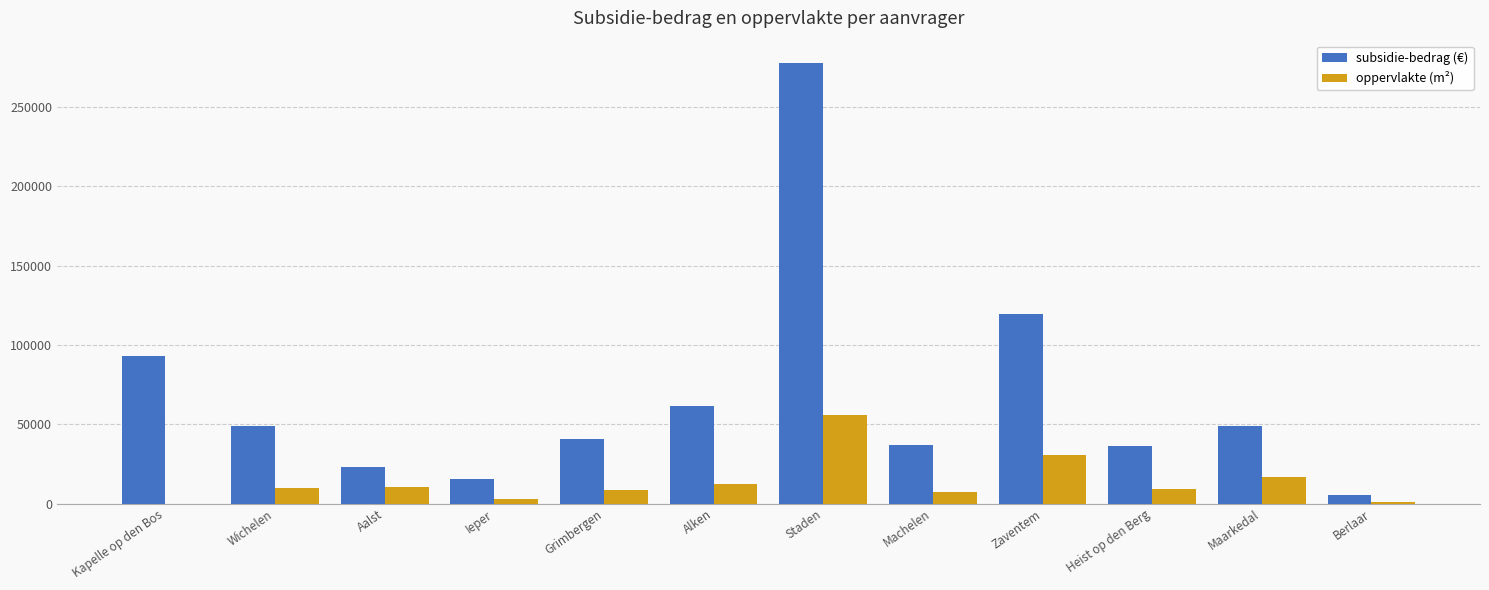

What value does the oppervlakte (m²) series have at Machelen?

7370.0